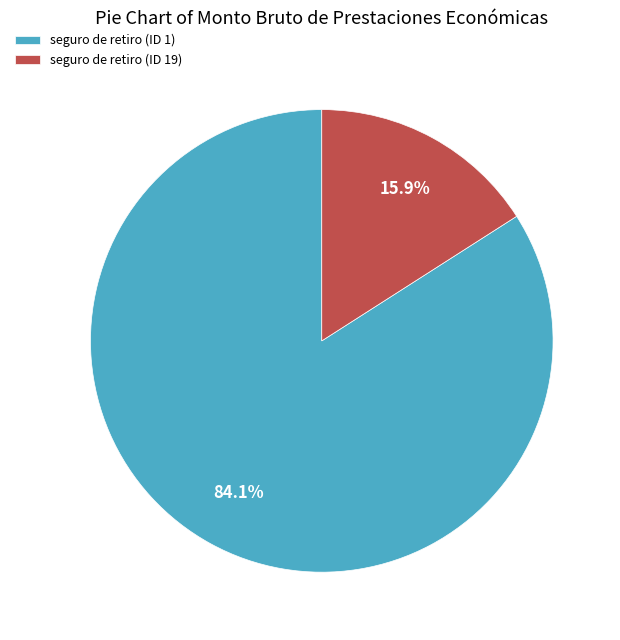

What percentage do seguro de retiro (ID 19) and seguro de retiro (ID 1) together represent?

100.0%